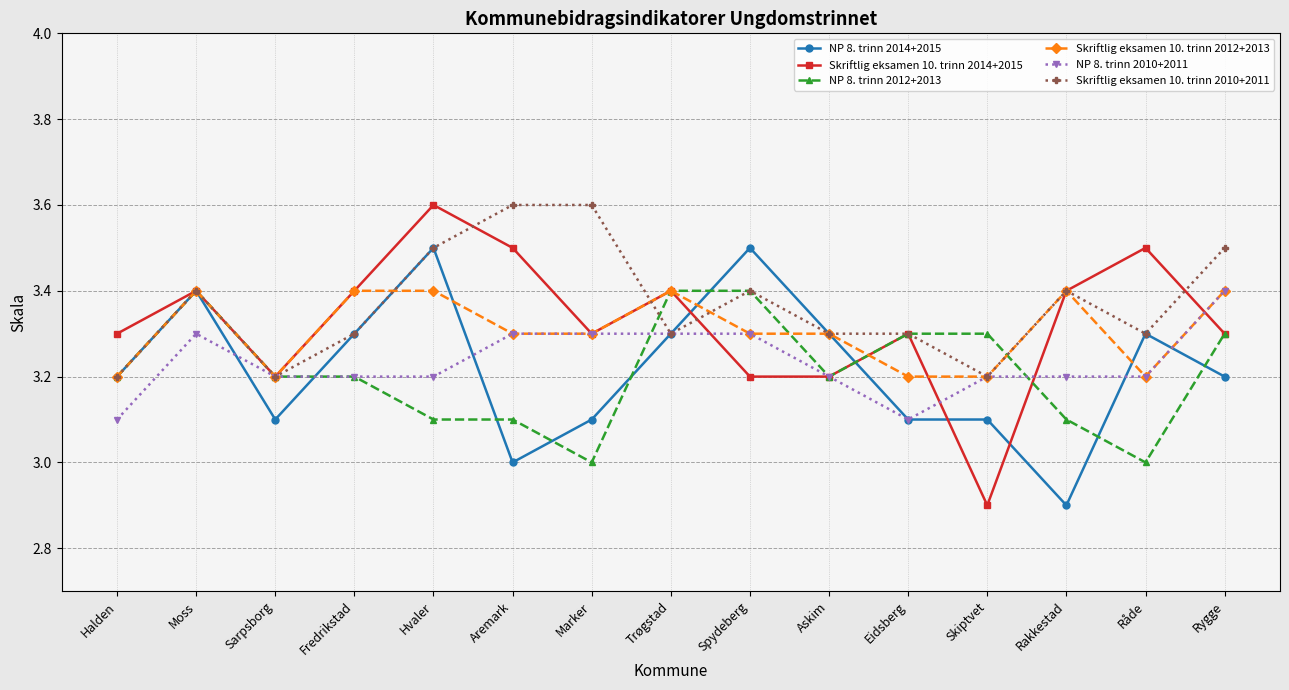

What is the value of the Skriftlig eksamen 10. trinn 2010+2011 point at the 10th from the left?

3.3